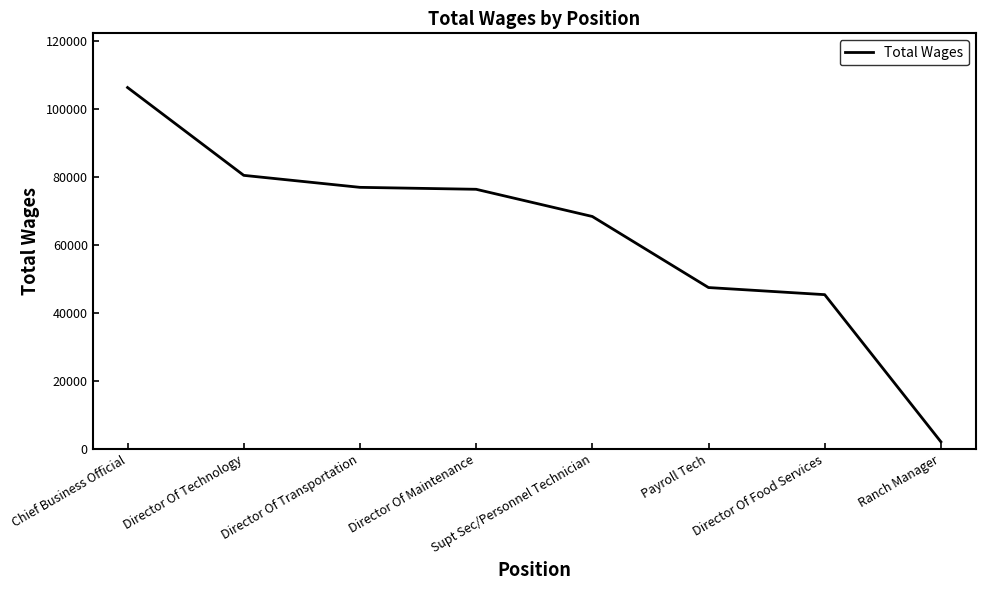

Is it true that the value at Director Of Maintenance is 42648?

False